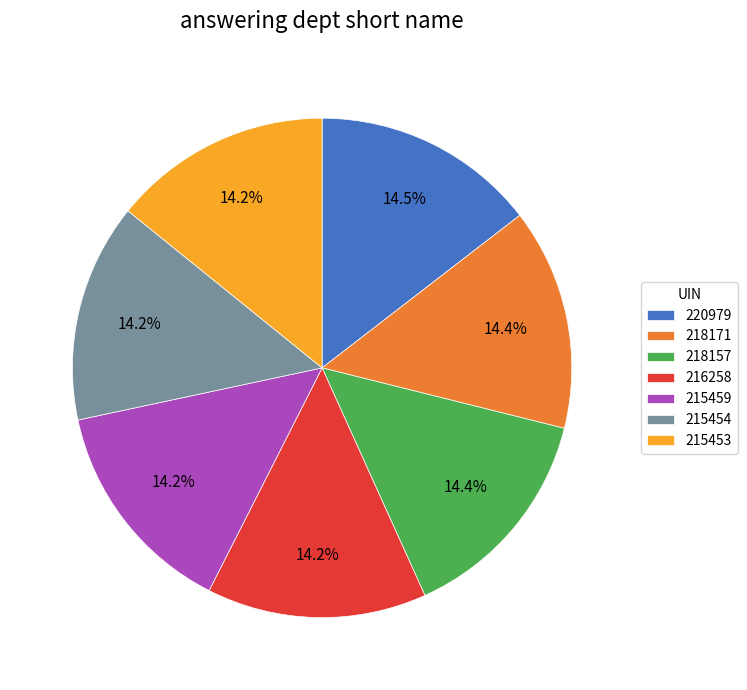

What is the ratio of the value at 216258 to the value at 215459?

1.0